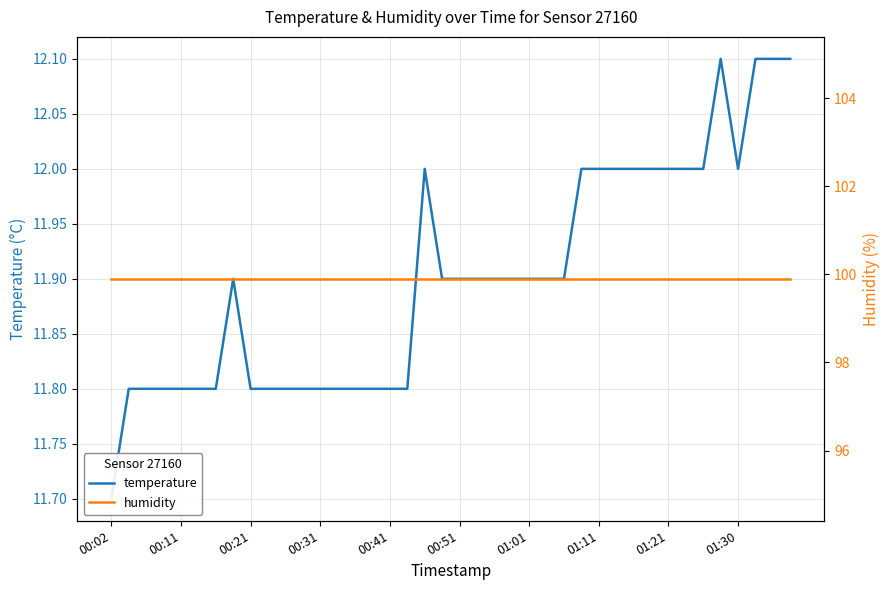

True or false: humidity and temperature cross at least once.

False